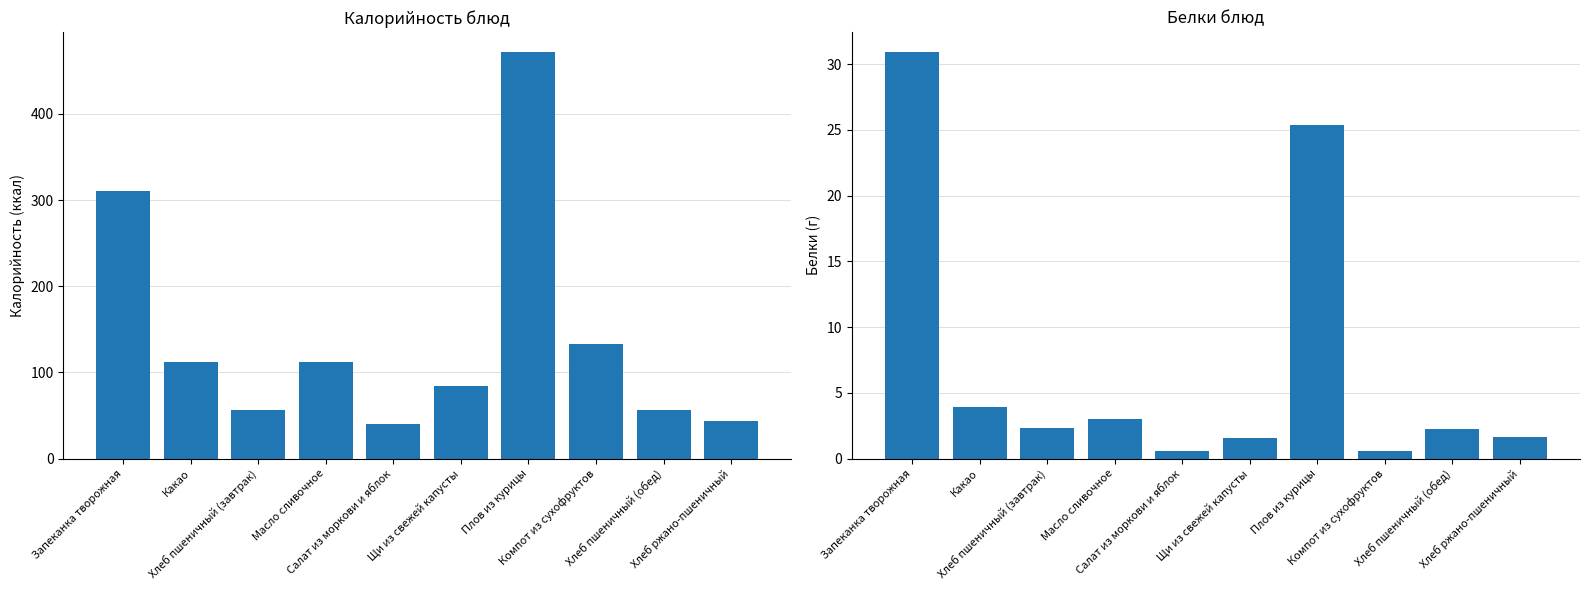

What is the label of the 5th bar from the right?

Щи из свежей капусты